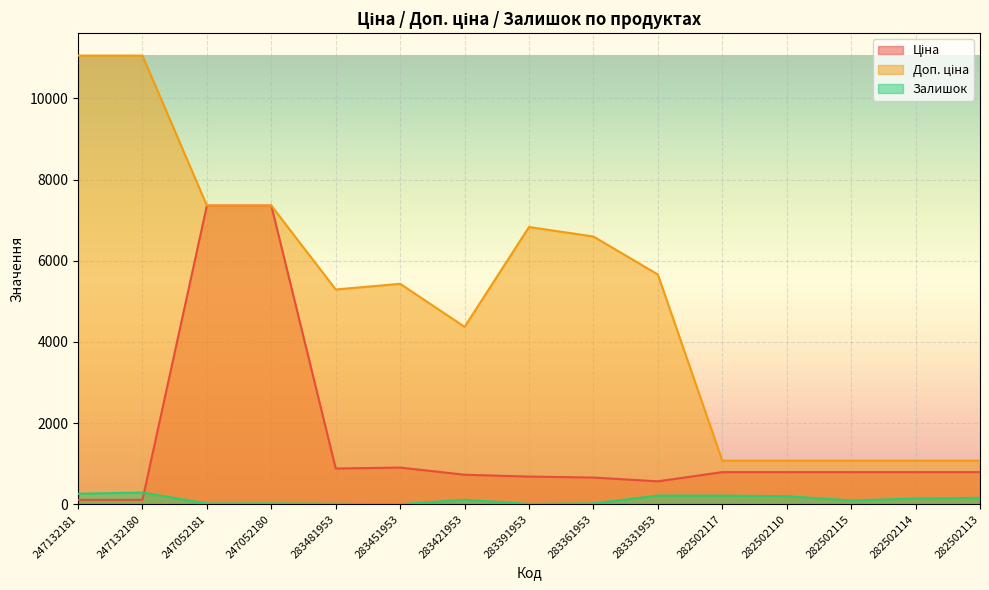

Which category has the lowest value in the Доп. ціна series?

282502117